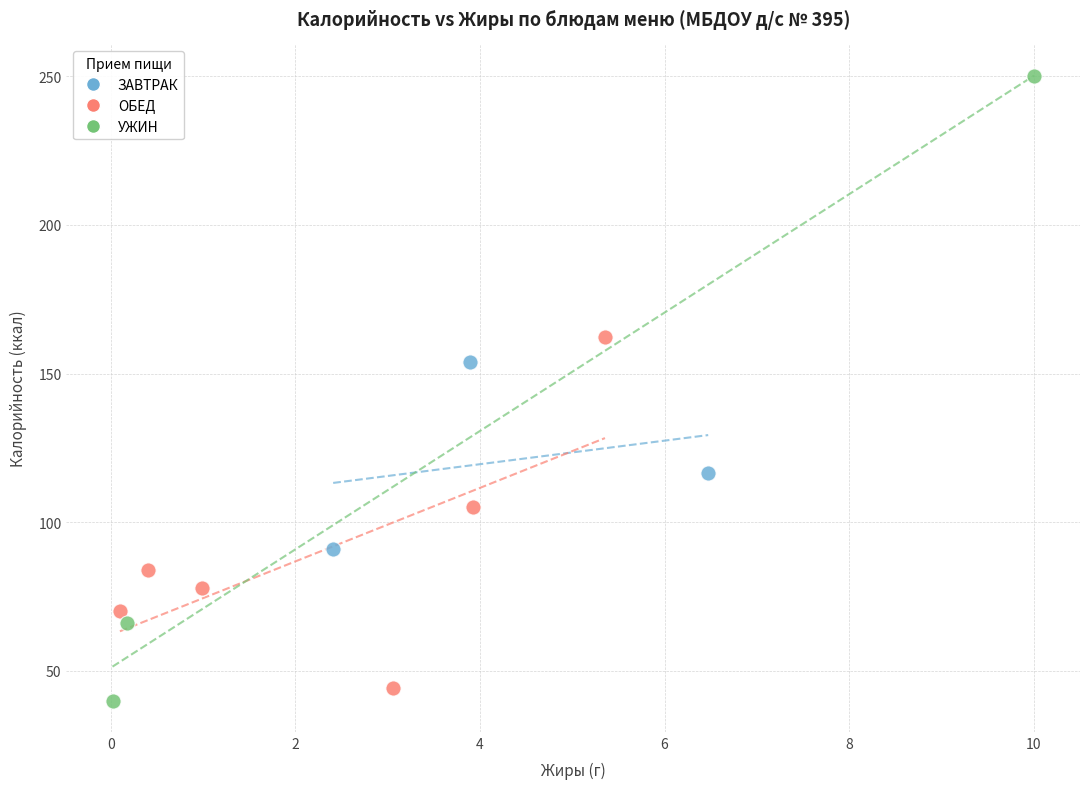

Which series contains the highest Y value?

УЖИН